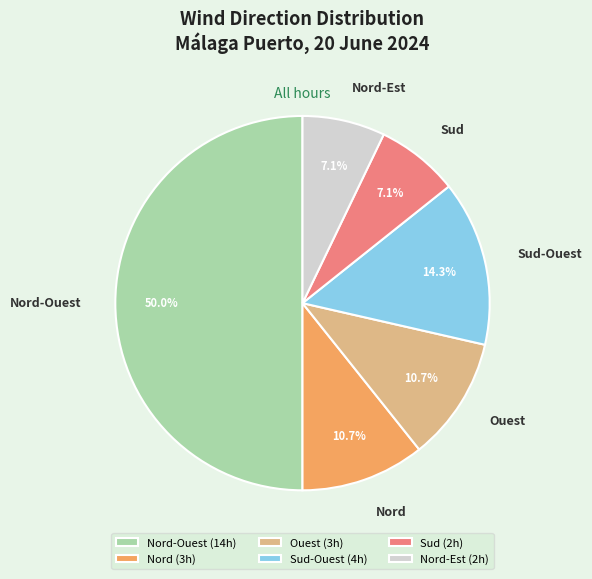

What percentage is the Nord-Ouest slice, to the nearest percent?

50%